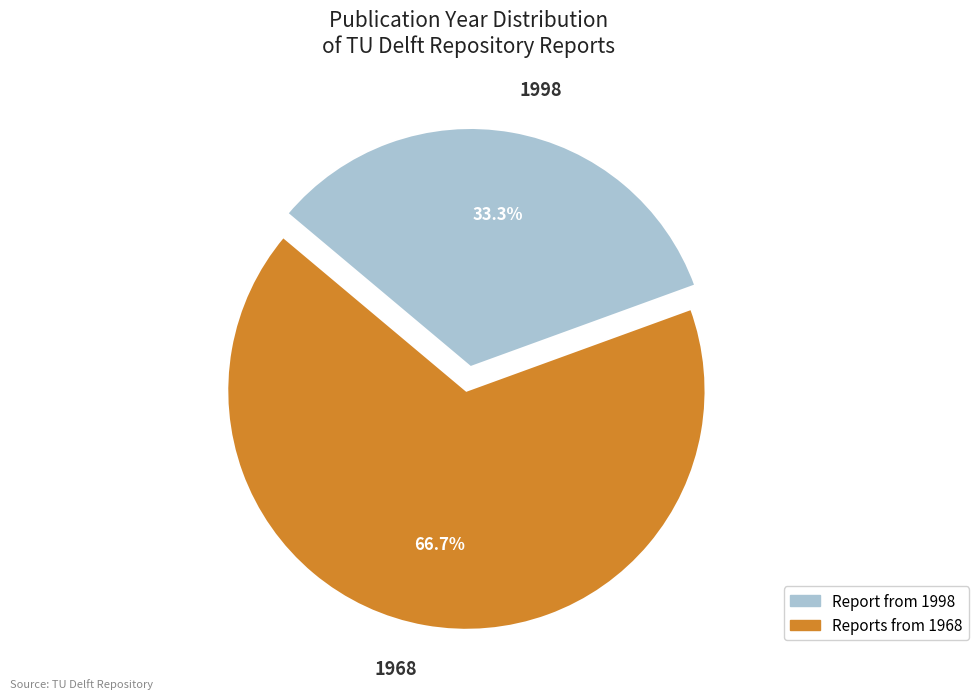

Which slice is the largest?

1968